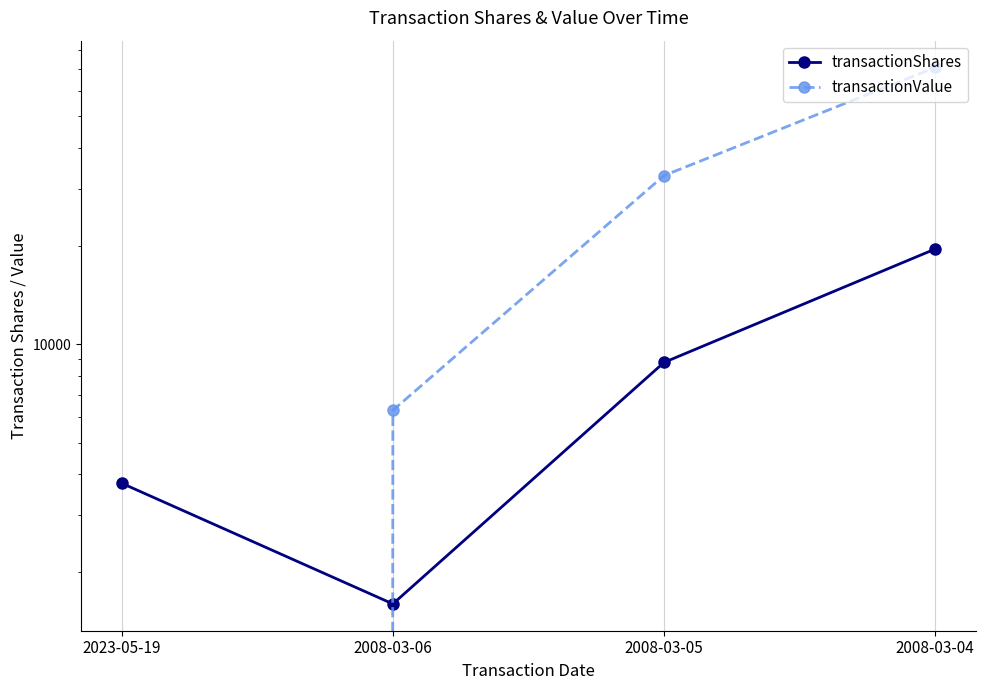

The transactionValue series shows 9367 at 2008-03-06. True or false?

False